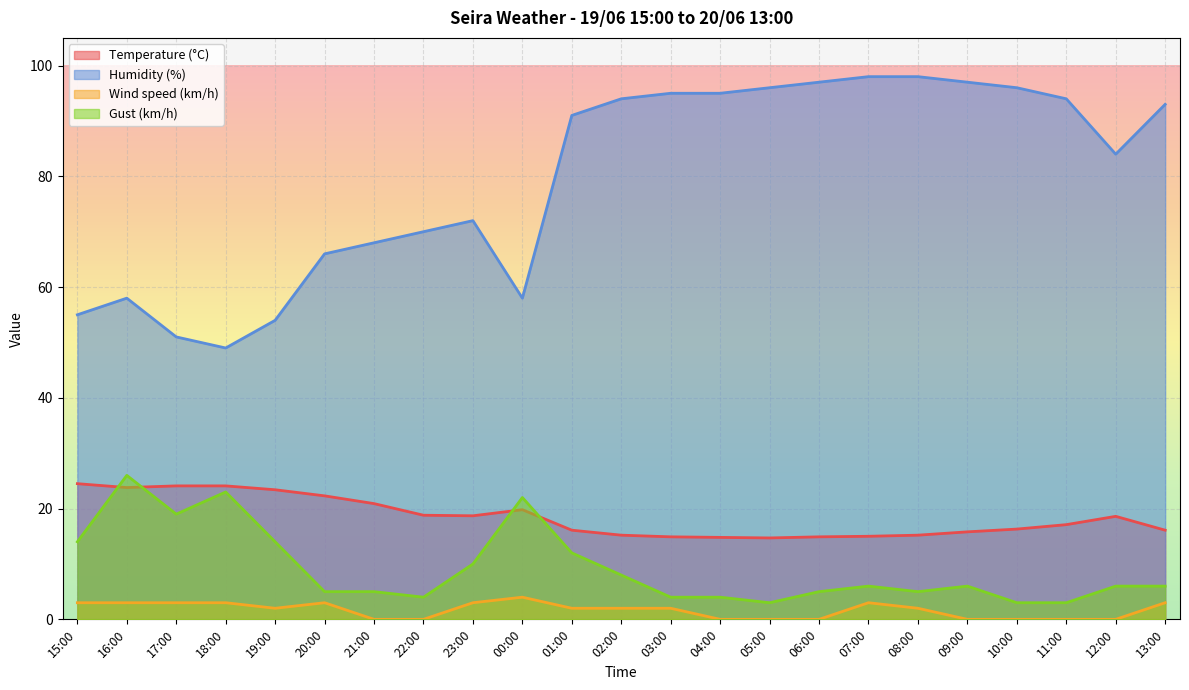

How many interior local peaks does the Wind speed (km/h) series have?

3